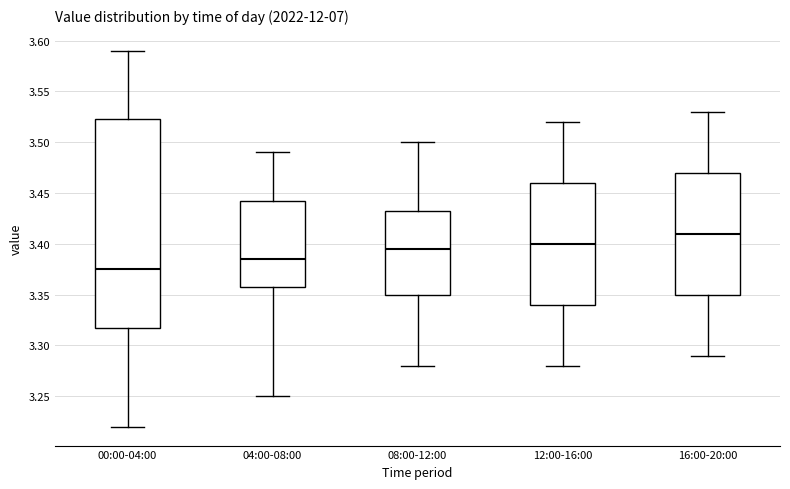

Where is the lower edge of the box for 00:00-04:00 on the y-axis? The values are not printed on the chart, so give them approximately, as read against the axis.

3.320